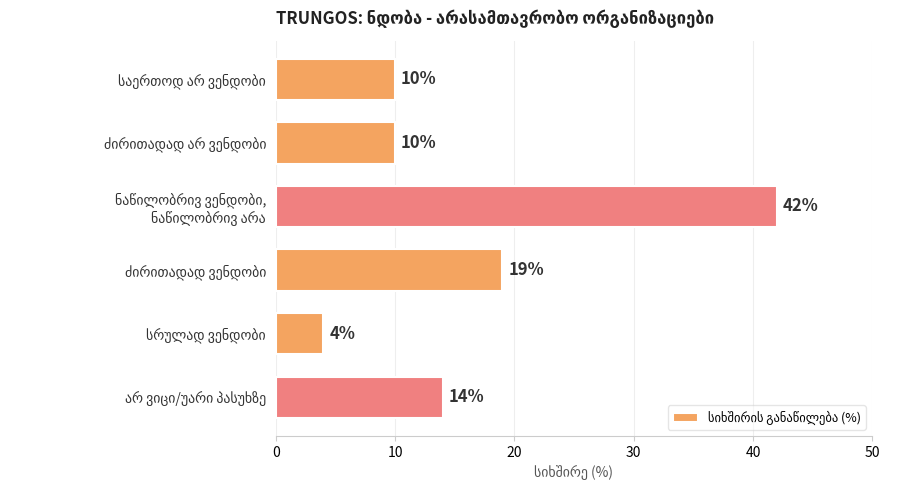

What is the smallest value displayed?

4